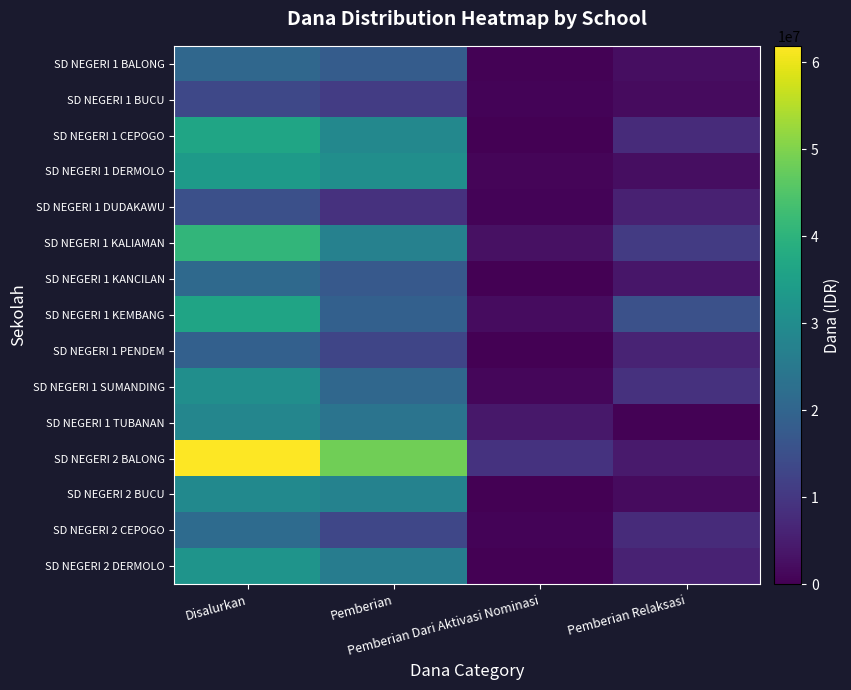

At which category does the chart reach its peak across all series?

Disalurkan